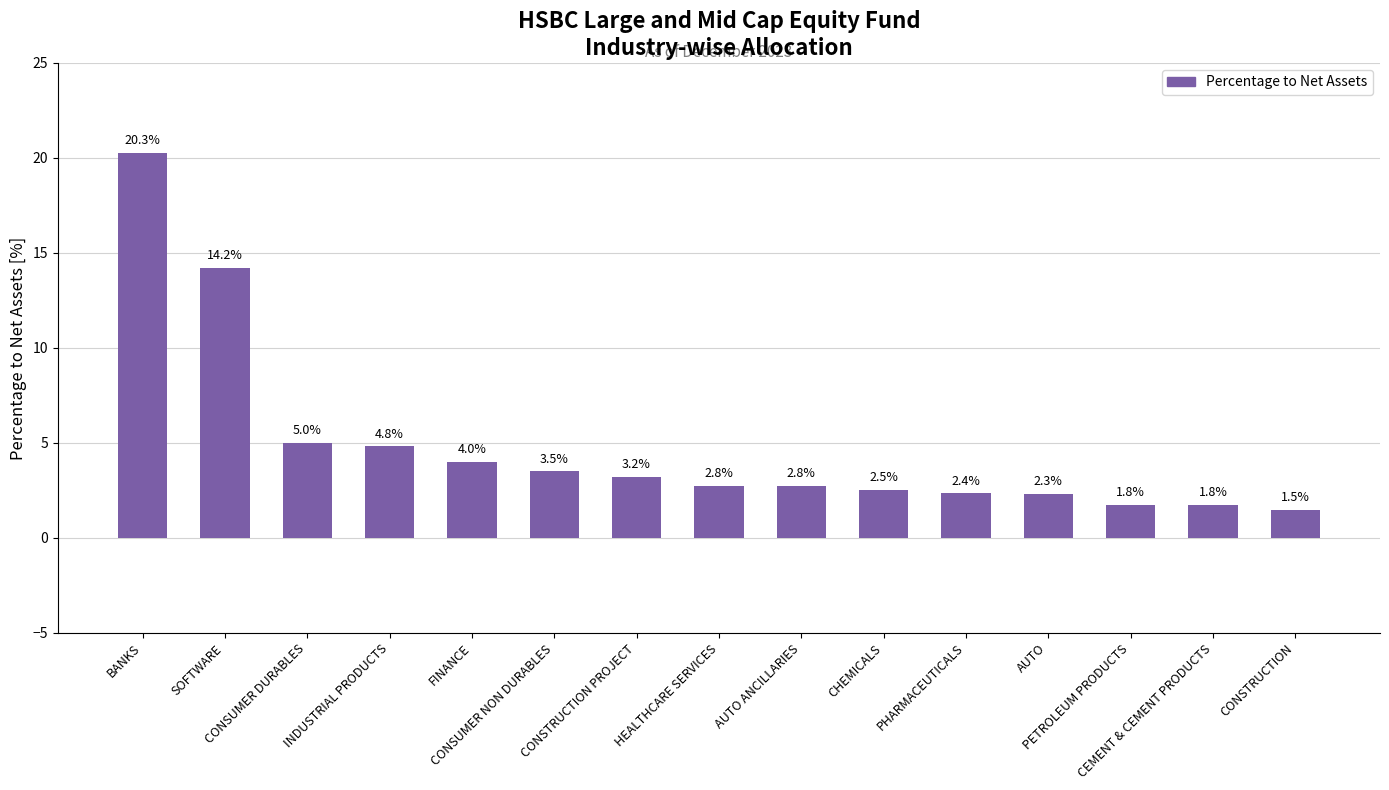

True or false: the data shows 1.3 at PHARMACEUTICALS.

False